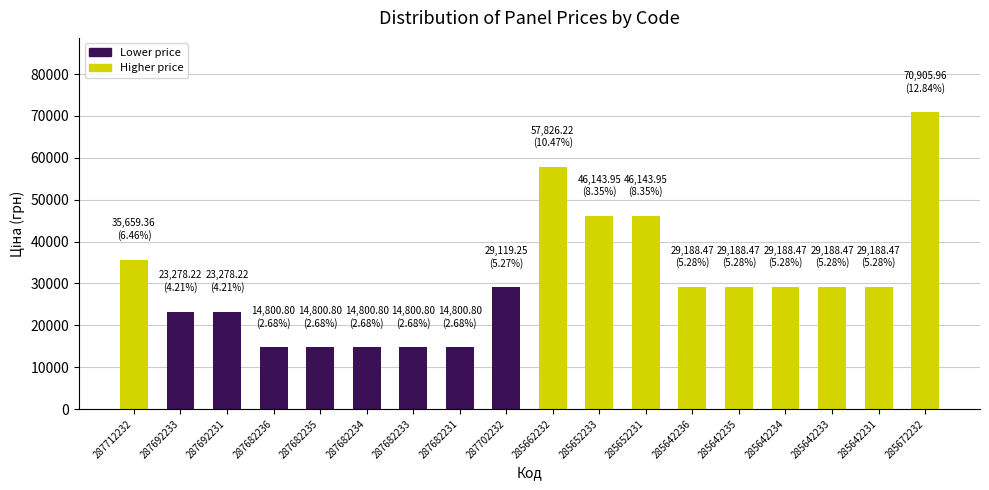

Count the number of categories in the chart.

18